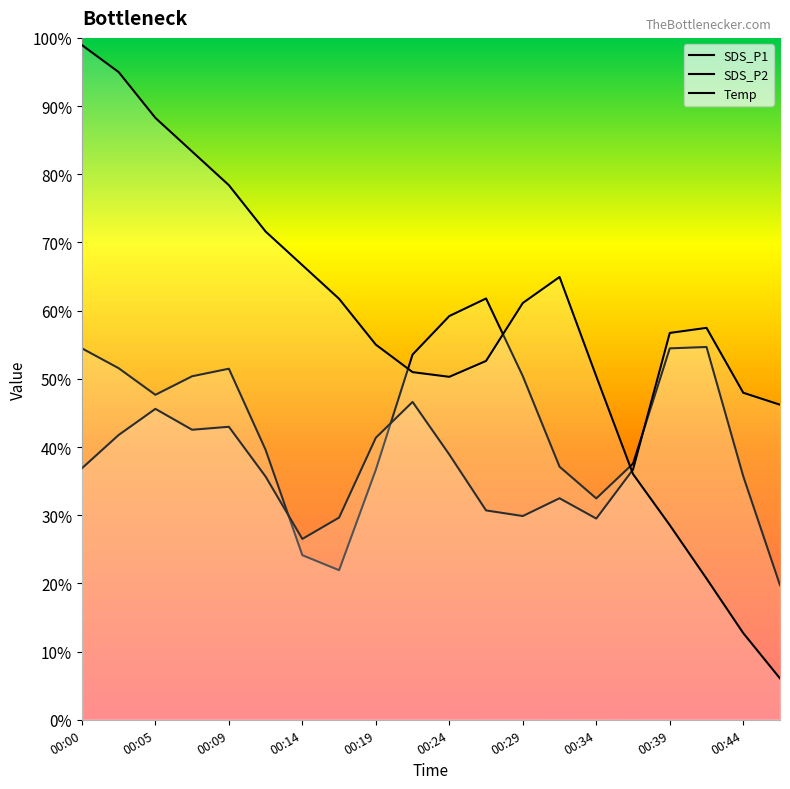

At which category does the chart reach its peak across all series?

00:00